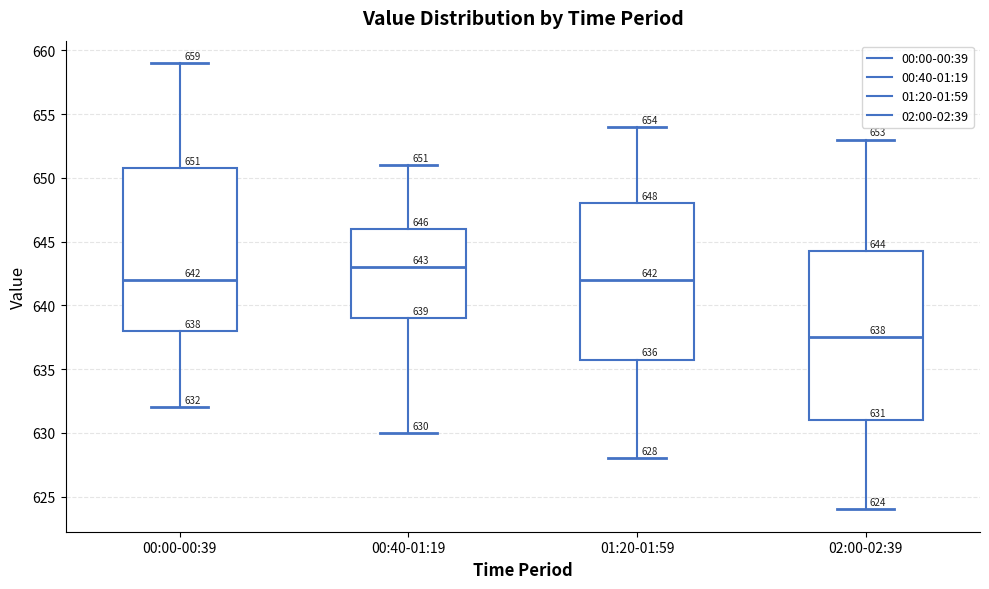

Which box has the lowest median line?

02:00-02:39